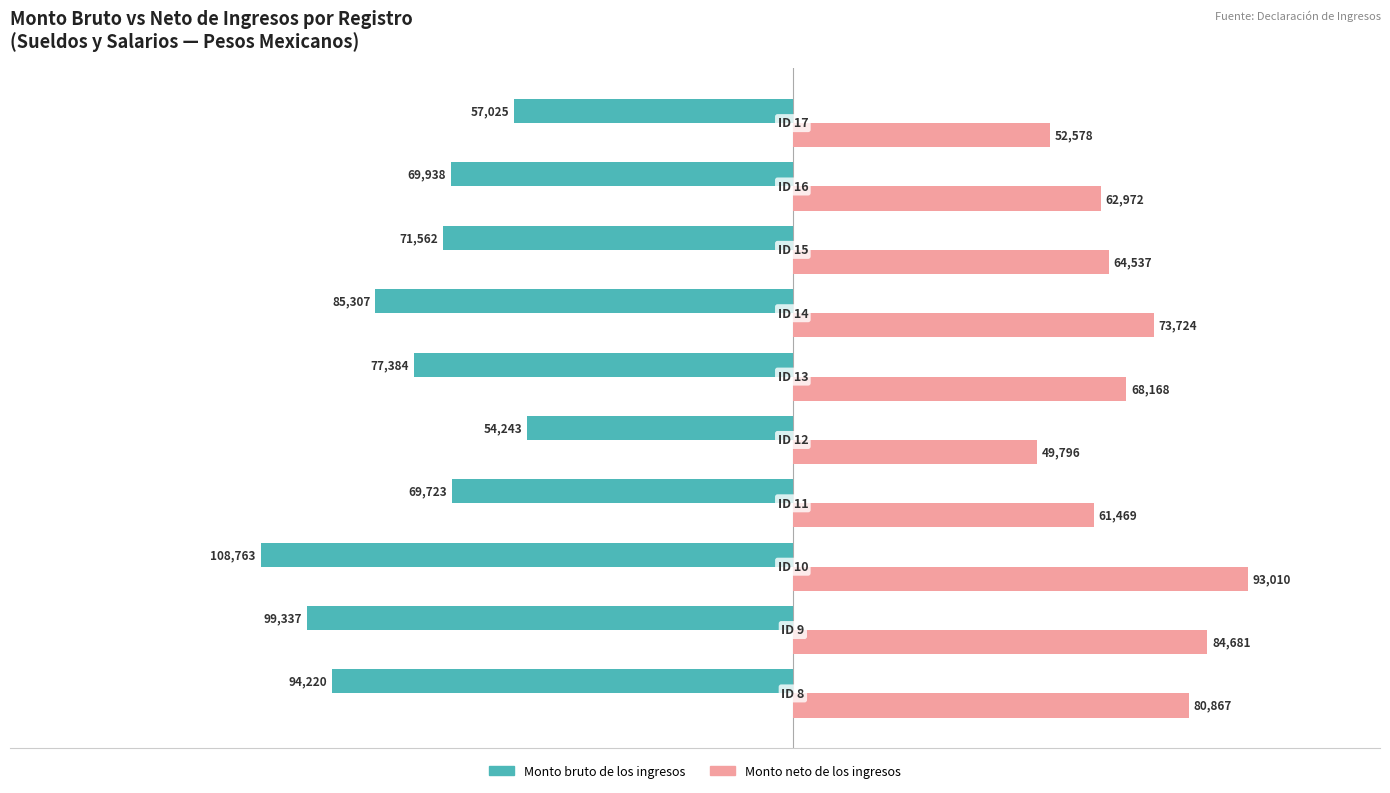

List the series in order of their overall mean, highest first.

Monto neto de los ingresos, Monto bruto de los ingresos